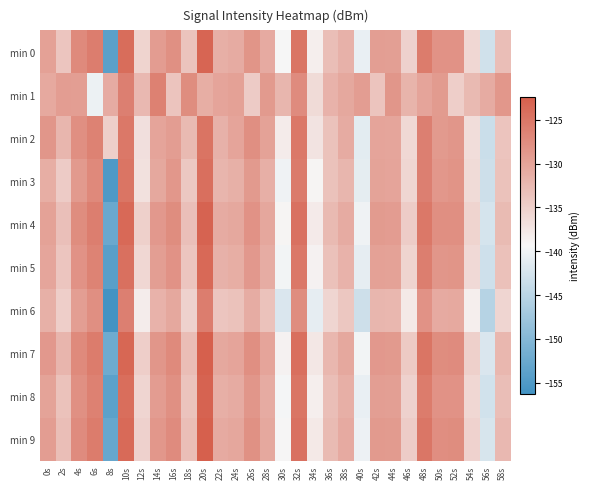

Rank the series by their maximum value, from lowest to highest.

min 1, min 6, min 2, min 3, min 5, min 0, min 8, min 4, min 7, min 9